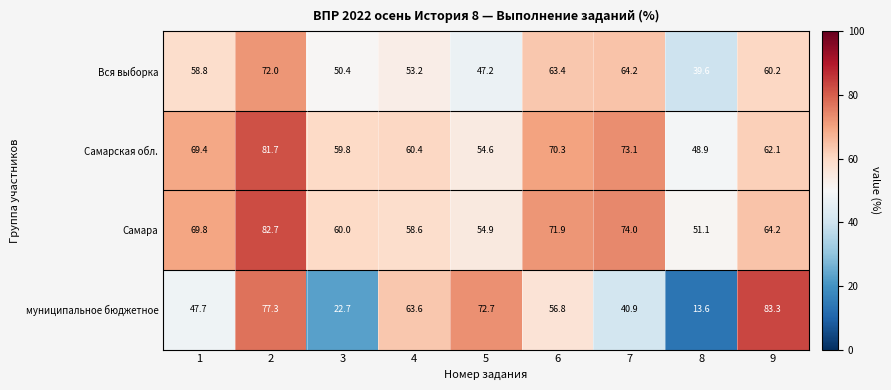

How many series are shown in this chart?

4